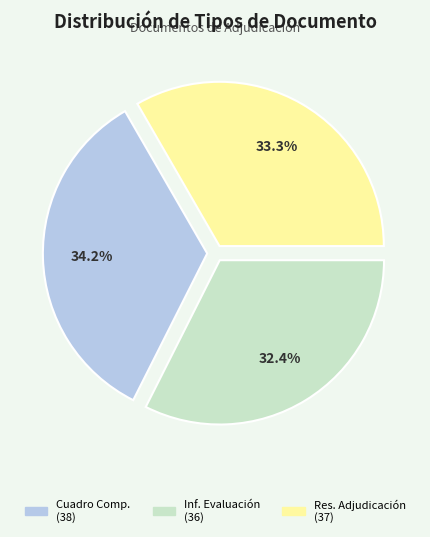

To the nearest percent, what is the average slice percentage?

33%